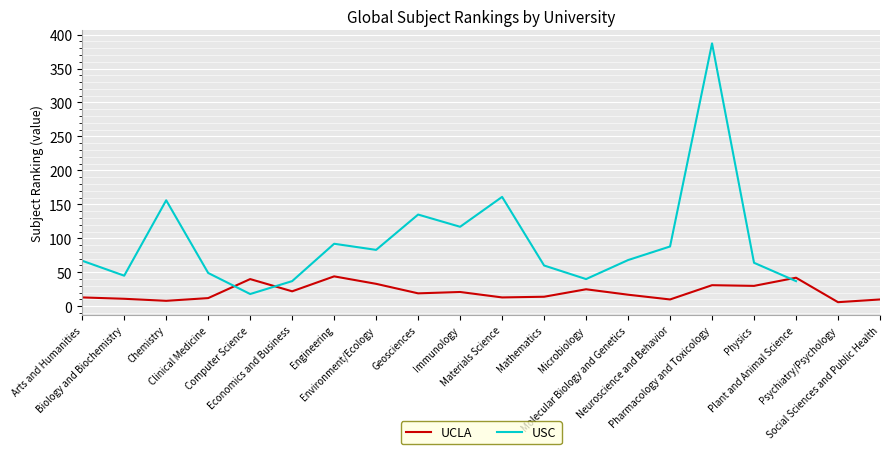

How many times do USC and UCLA cross each other?

3